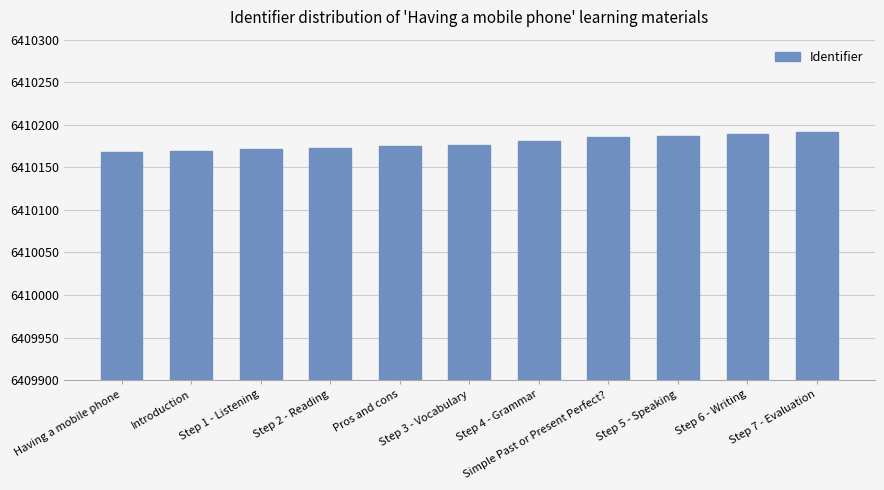

What position from the left is Step 2 - Reading?

4